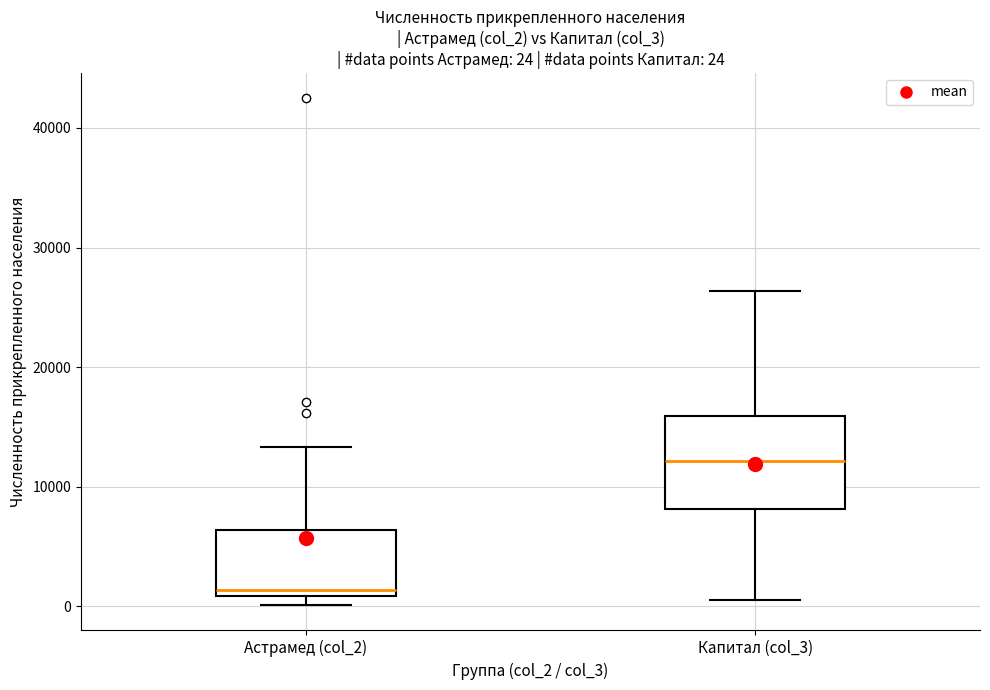

Which box has the lowest median line?

Астрамед (col_2)